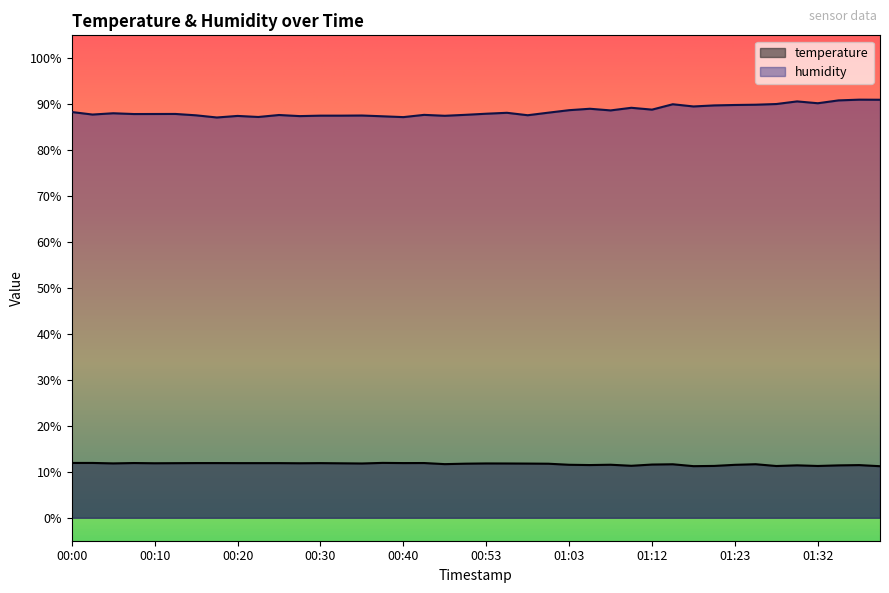

True or false: humidity and temperature intersect in this chart.

False